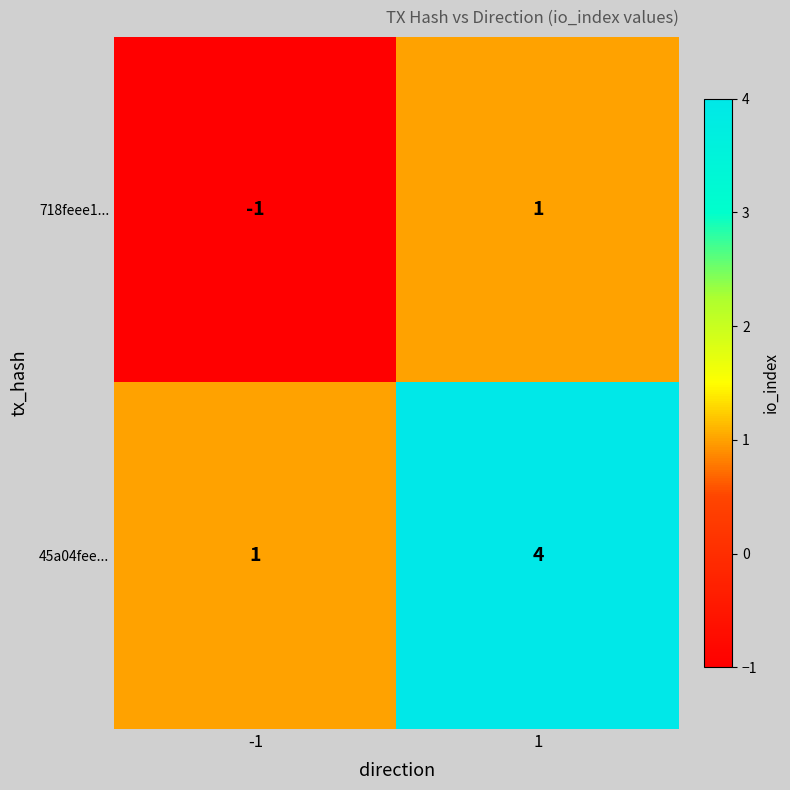

What is the sum of all 45a04fee... values?

5